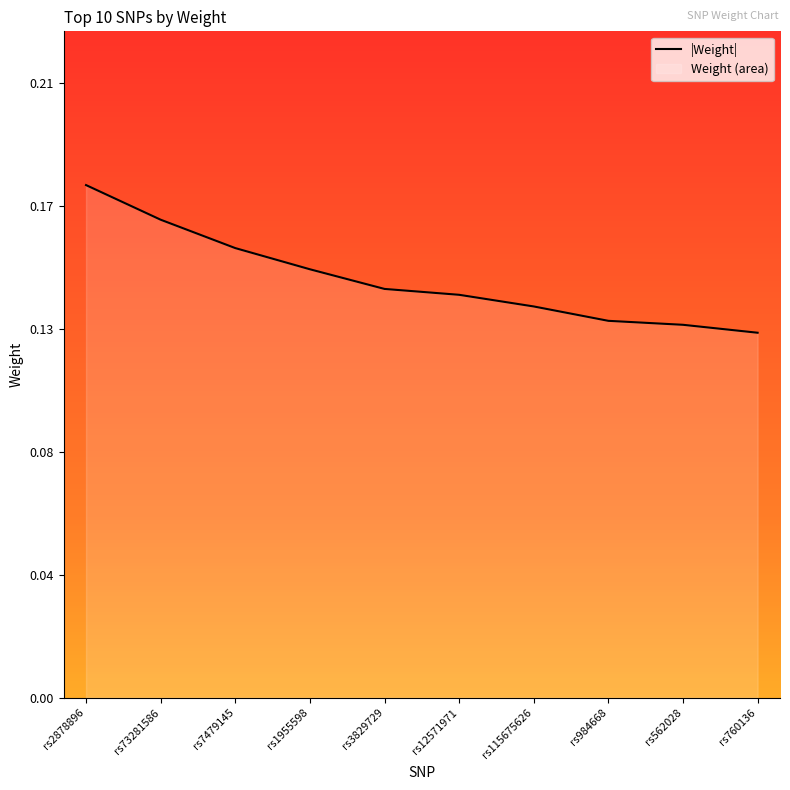

Reading left to right, what are all the values shown in this chart?

rs2878896=0.2	rs73281586=0.2	rs7479145=0.2	rs1955598=0.1	rs3829729=0.1	rs12571971=0.1	rs115675626=0.1	rs984668=0.1	rs562028=0.1	rs760136=0.1